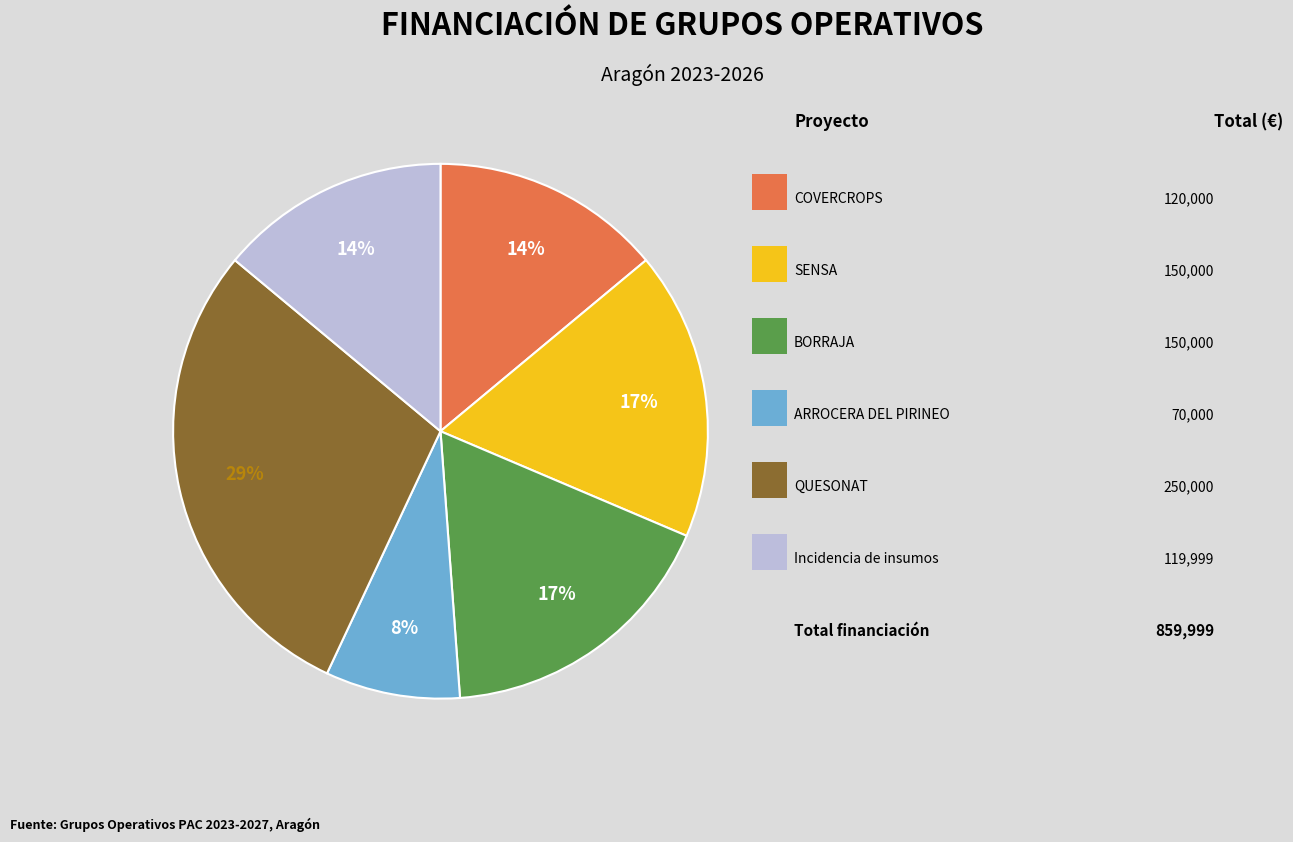

To the nearest percent, what is the average slice percentage?

17%